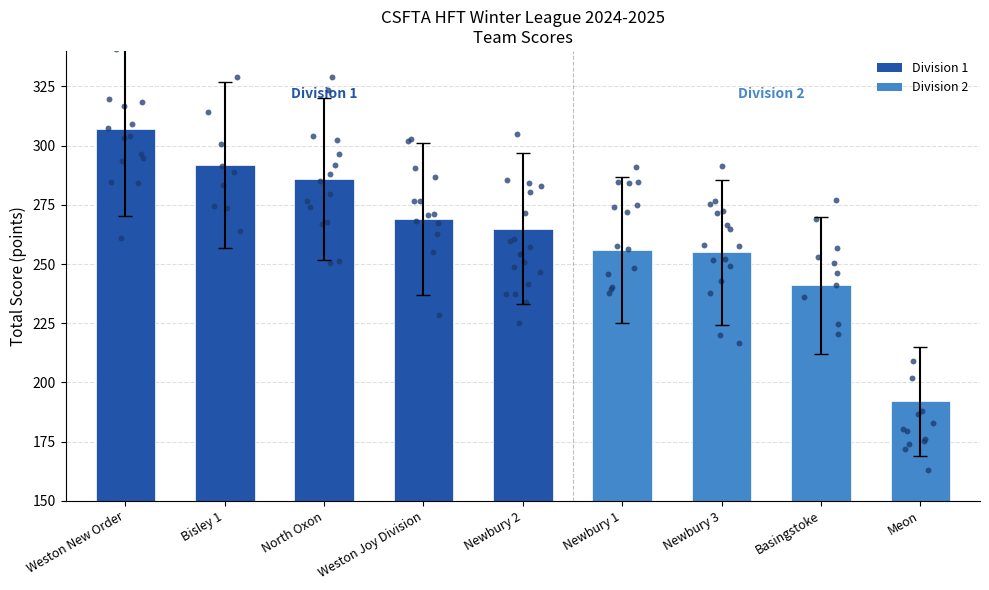

Which has a higher value, Newbury 3 or Weston Joy Division?

Weston Joy Division